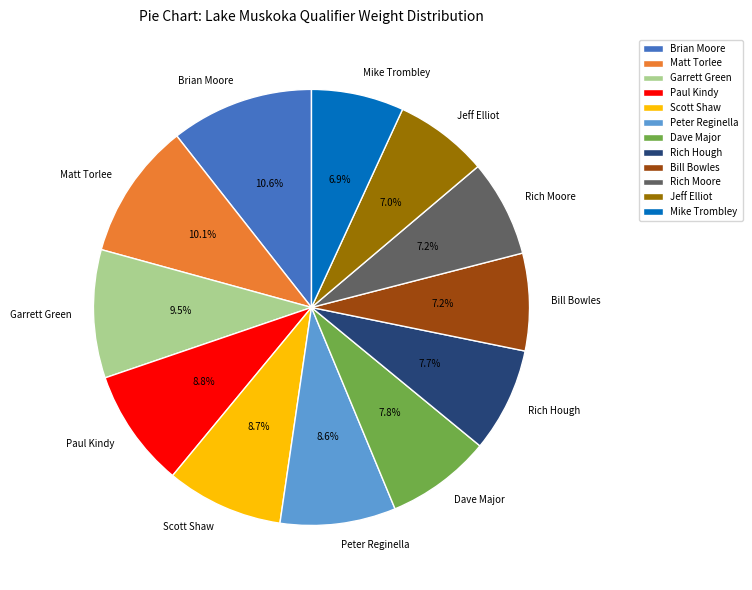

How many segments does this pie chart have?

12